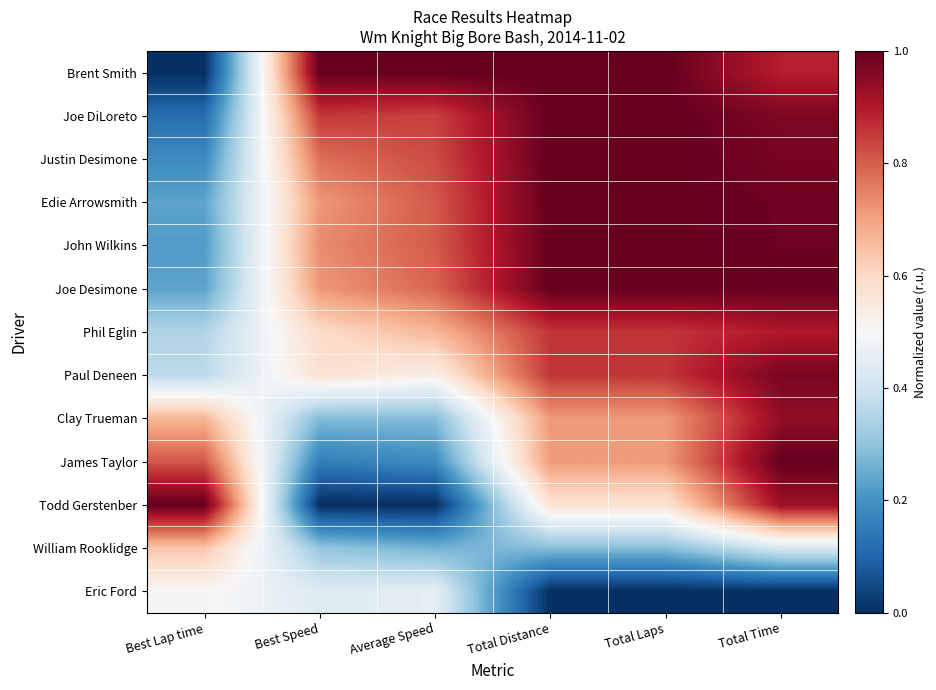

At which category is the sum across all series the highest?

Total Time